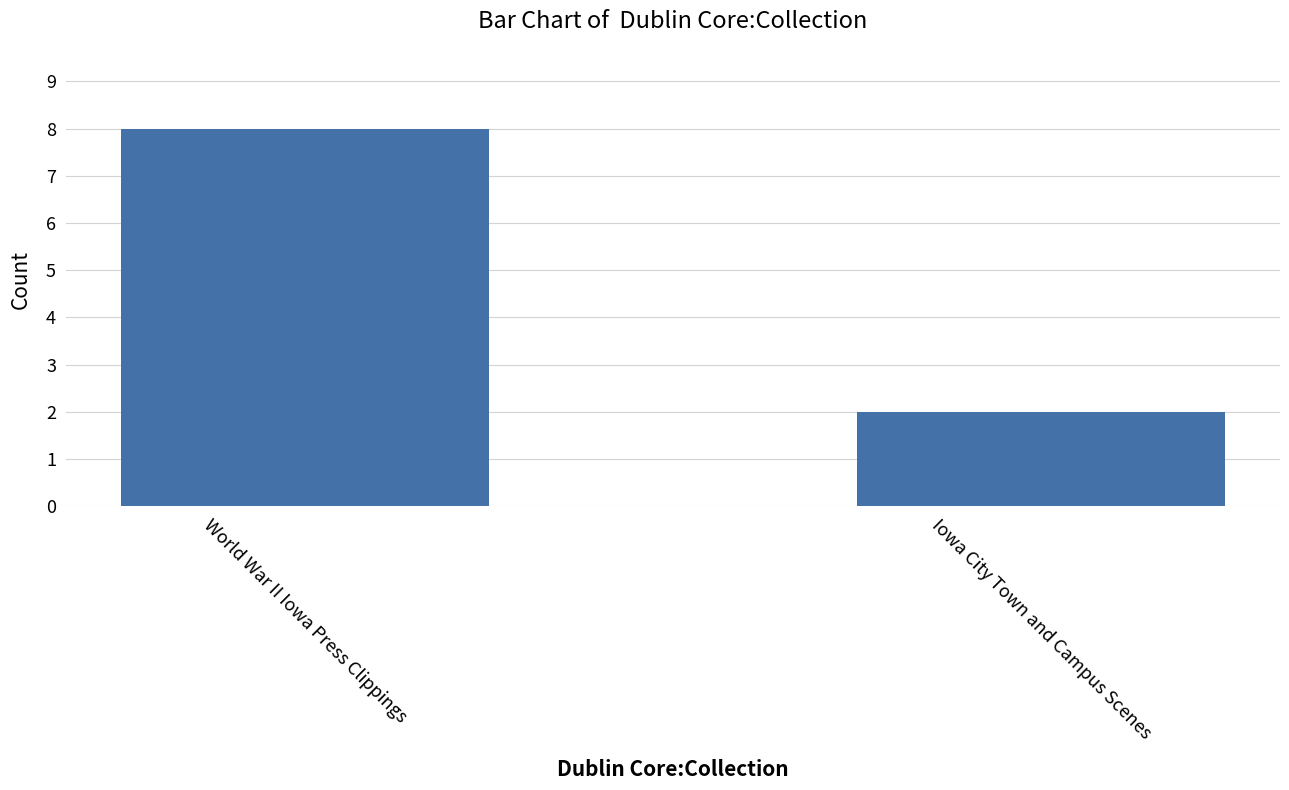

What is the difference between the maximum and minimum values?

6